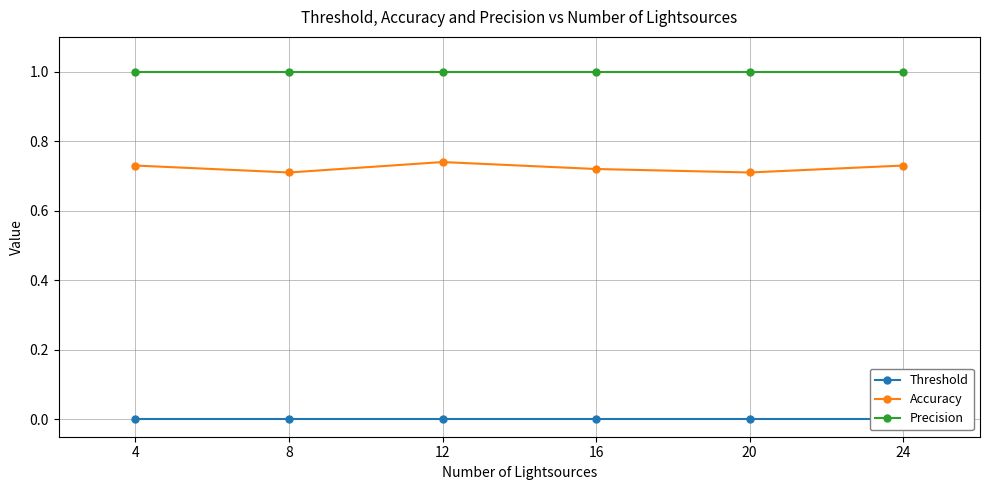

Is it true that Accuracy equals 0.2 at 20?

False